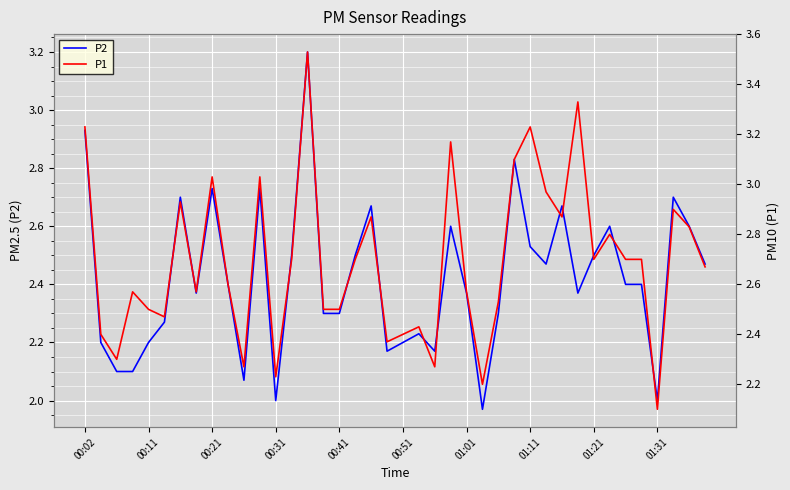

Is it true that P1 equals 2.7 at 34?

True